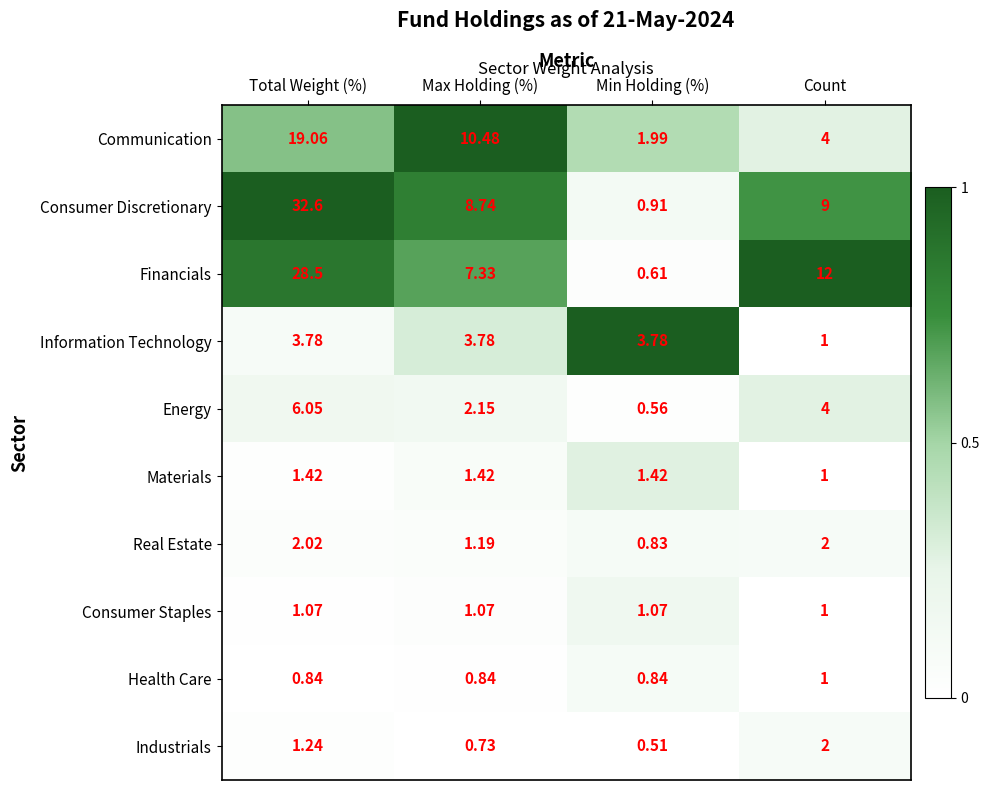

Which category has the lowest value across all series?

Min Holding (%)